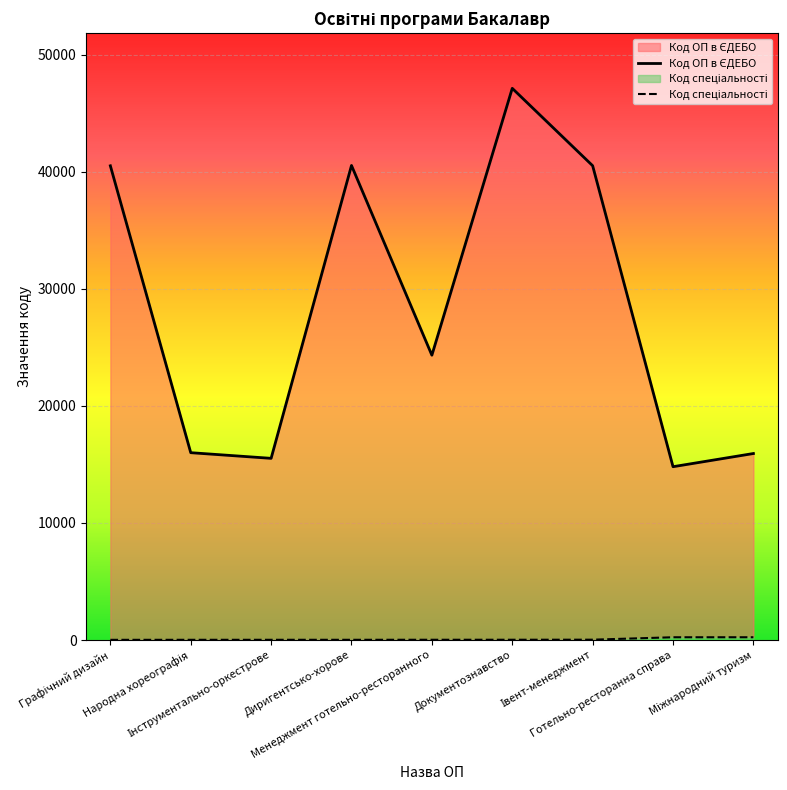

The value of Код спеціальності at Народна хореографія is 24. True or false?

True